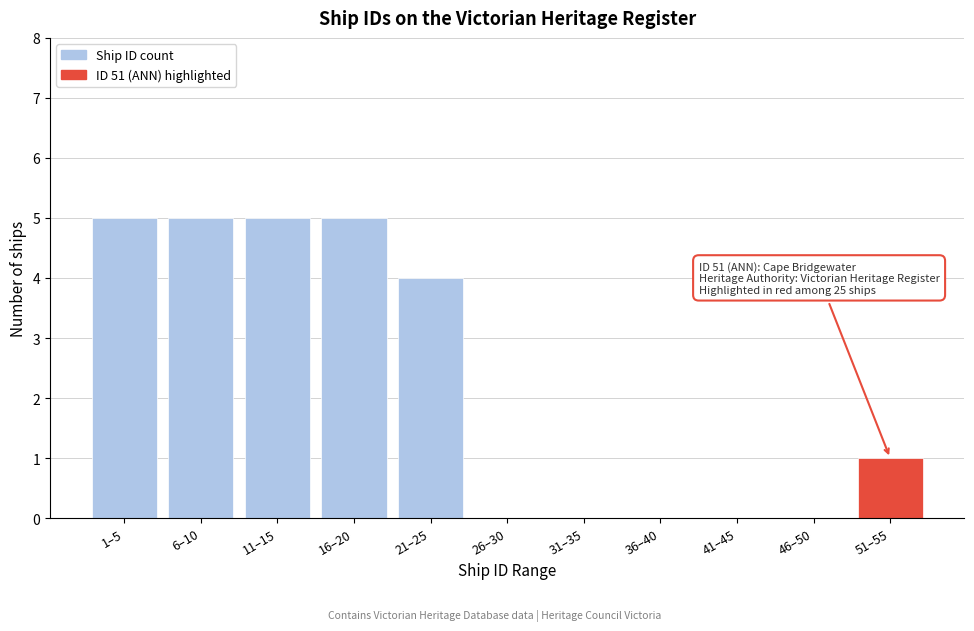

Reading right to left, transcribe all the data shown in this chart.

51–55=1	46–50=0	41–45=0	36–40=0	31–35=0	26–30=0	21–25=4	16–20=5	11–15=5	6–10=5	1–5=5